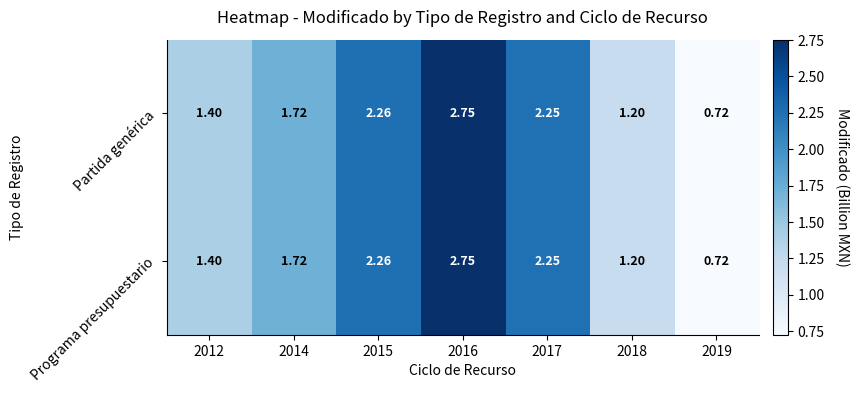

Is the value of Programa presupuestario at 2014 greater than the value of Partida genérica at 2012?

Yes